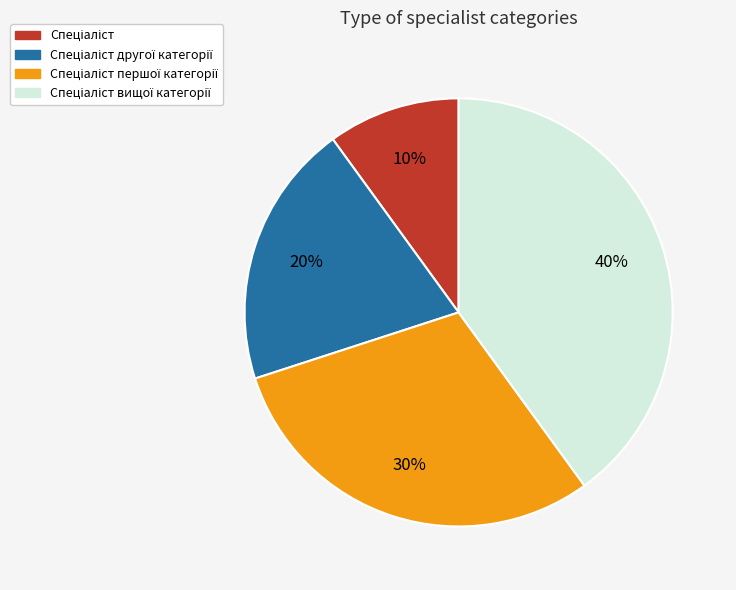

To the nearest percent, what is the difference between the largest and smallest slice percentages?

30%